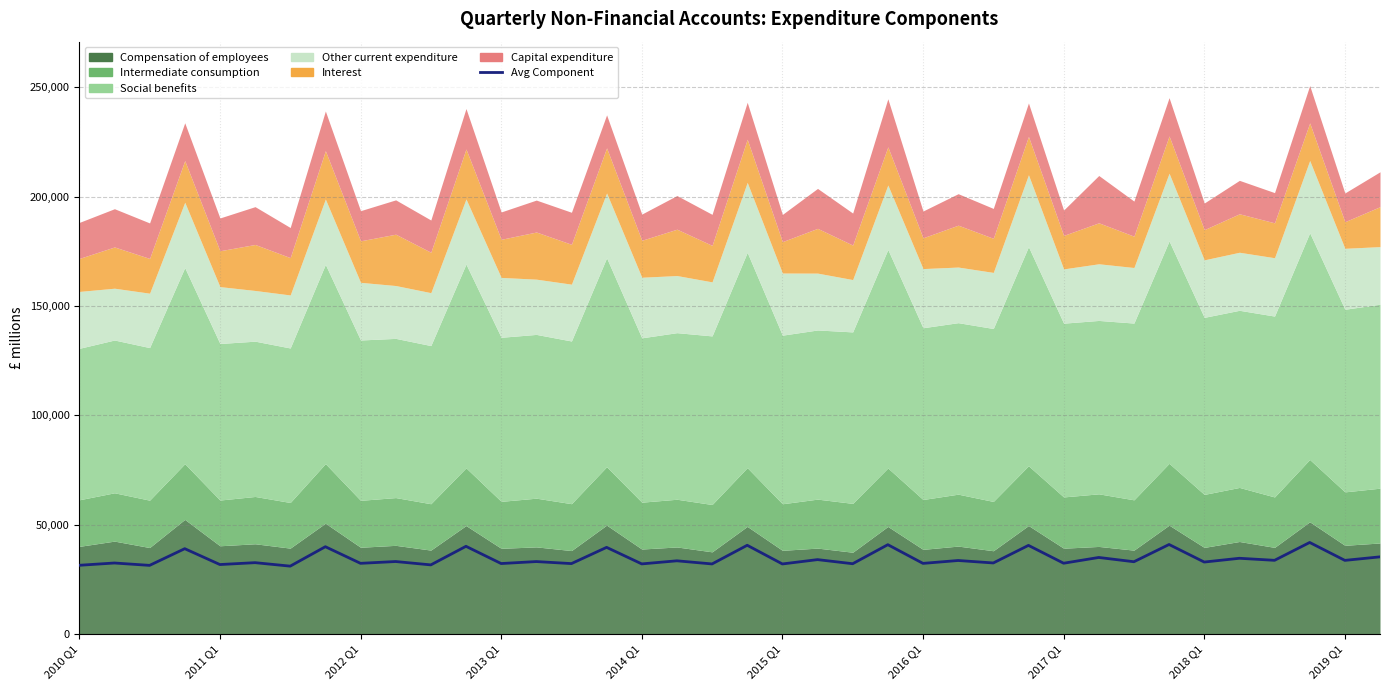

Approximately how many times larger is the value at 13 compared to 11?

0.8